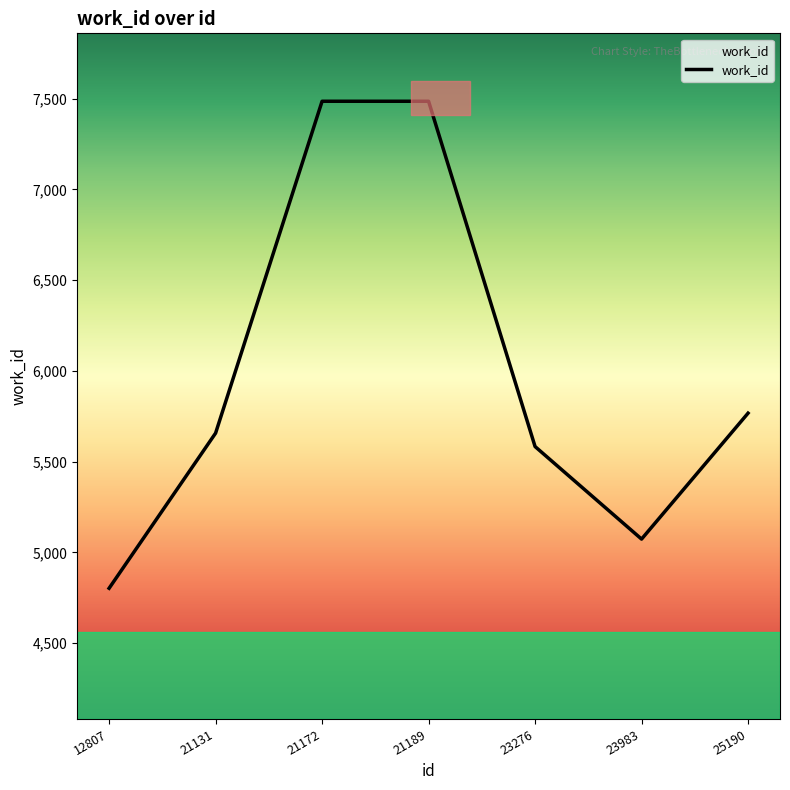

What is the difference between the values at 21189 and 25190?

1719